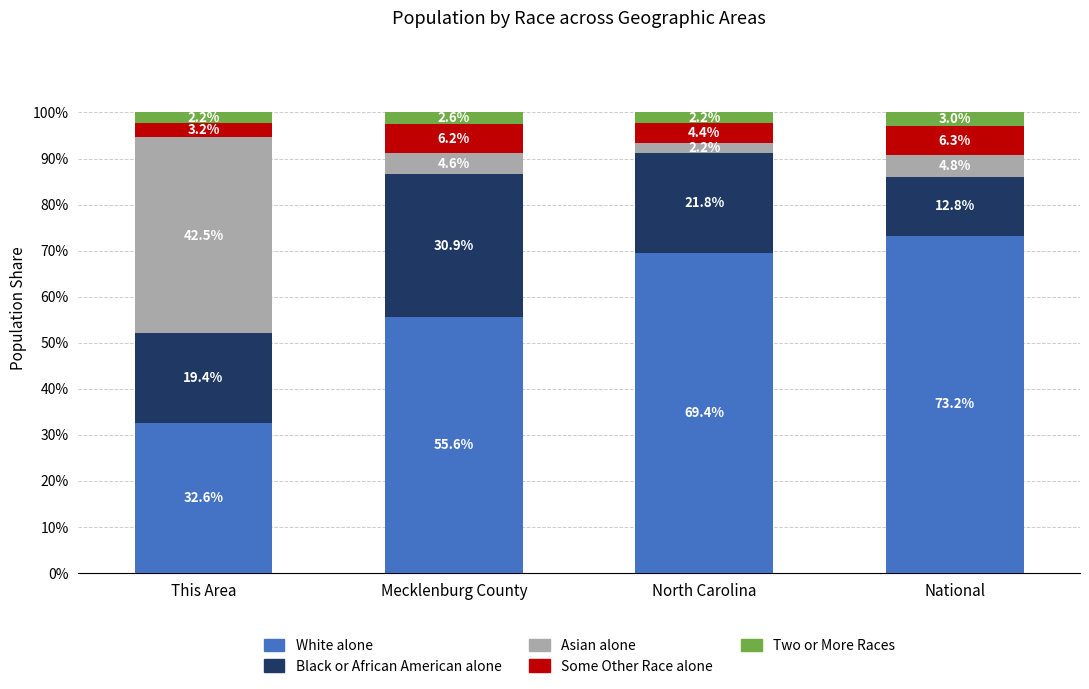

True or false: White alone has a value of 69.4 at North Carolina.

True